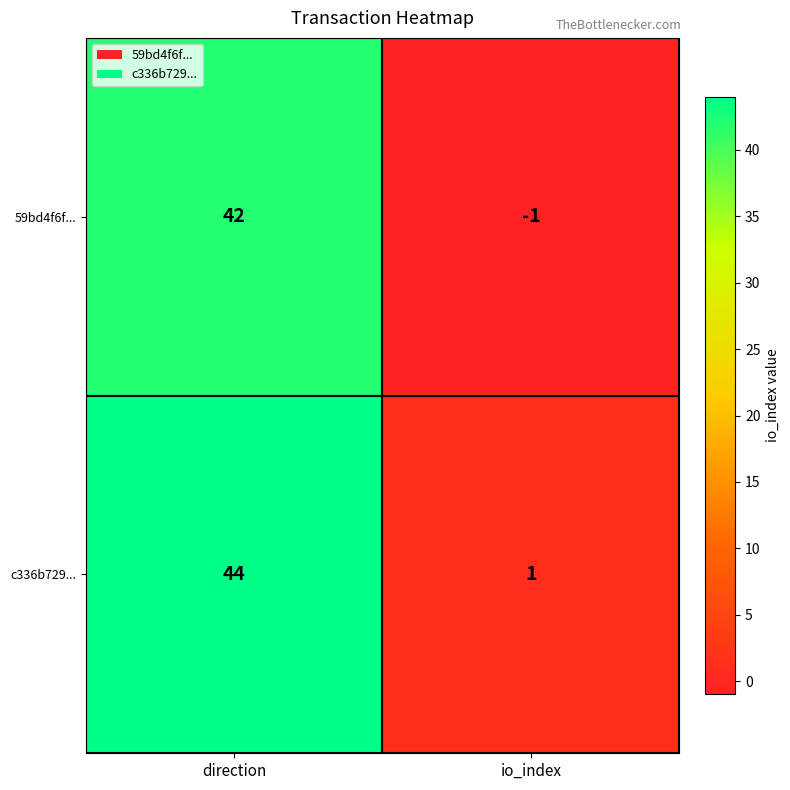

What is the difference between the maximum and minimum values in the c336b729... series?

43